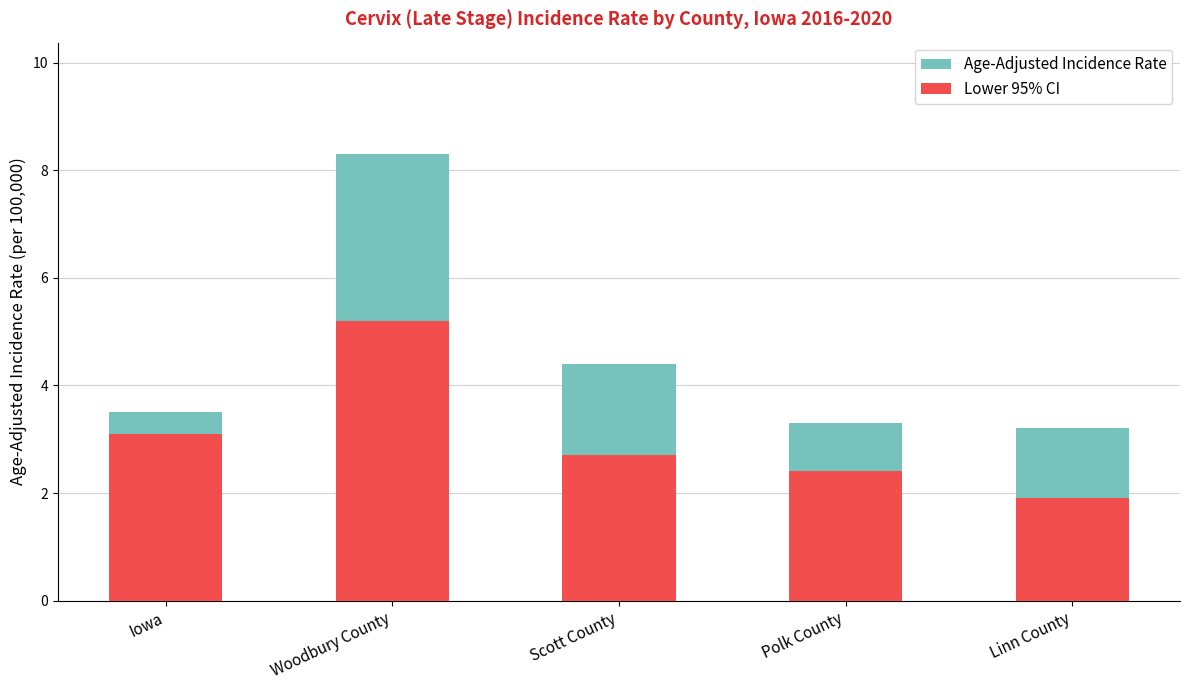

What is the label of the 5th bar from the left?

Linn County